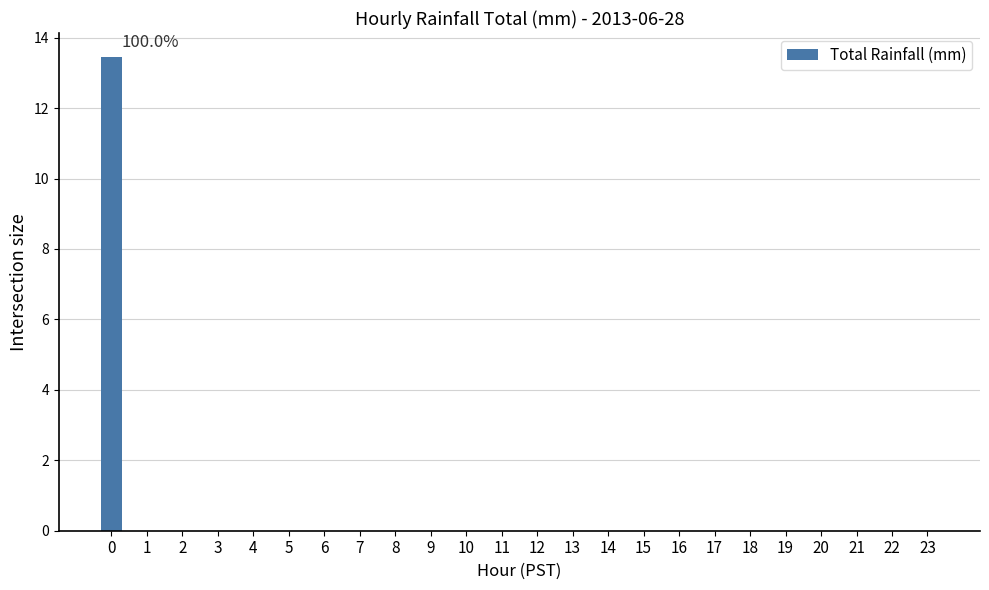

Is it true that the value at 11 is 0.0?

True